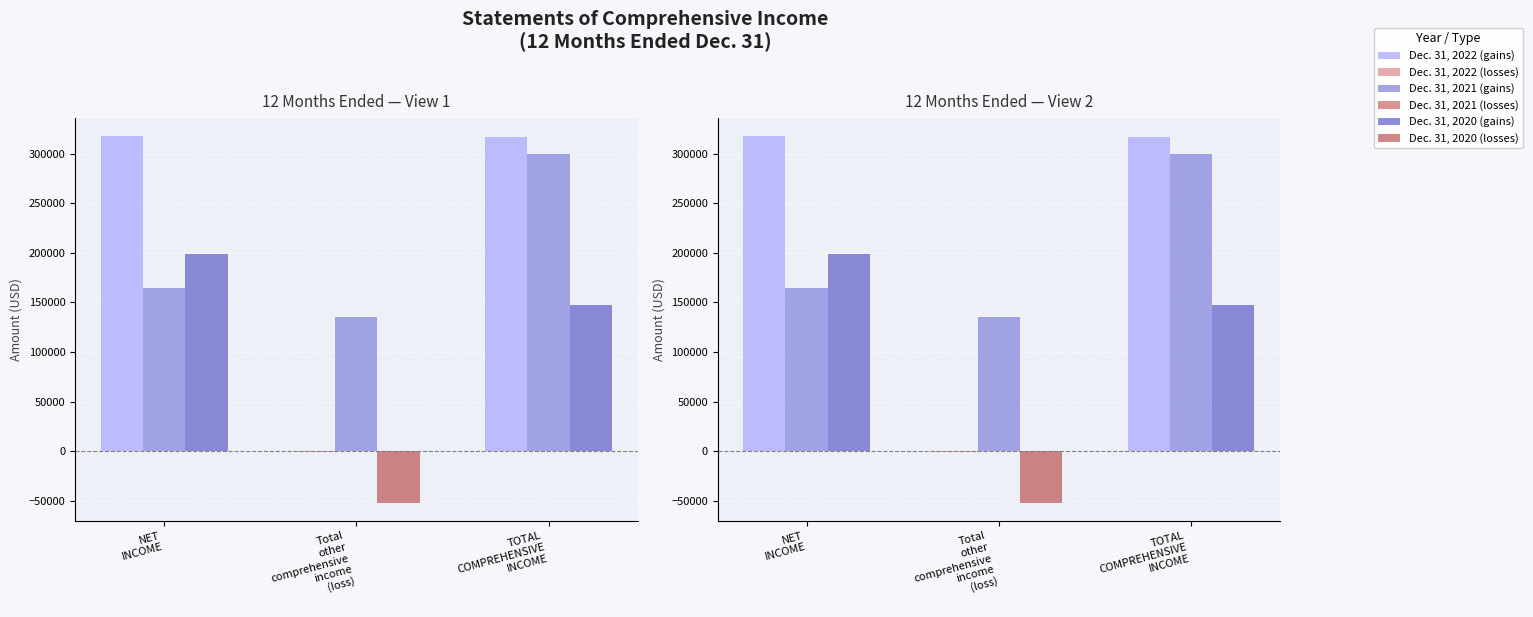

What is the value of the Dec. 31, 2022 (loss) bar at the 2nd from the left?

-244